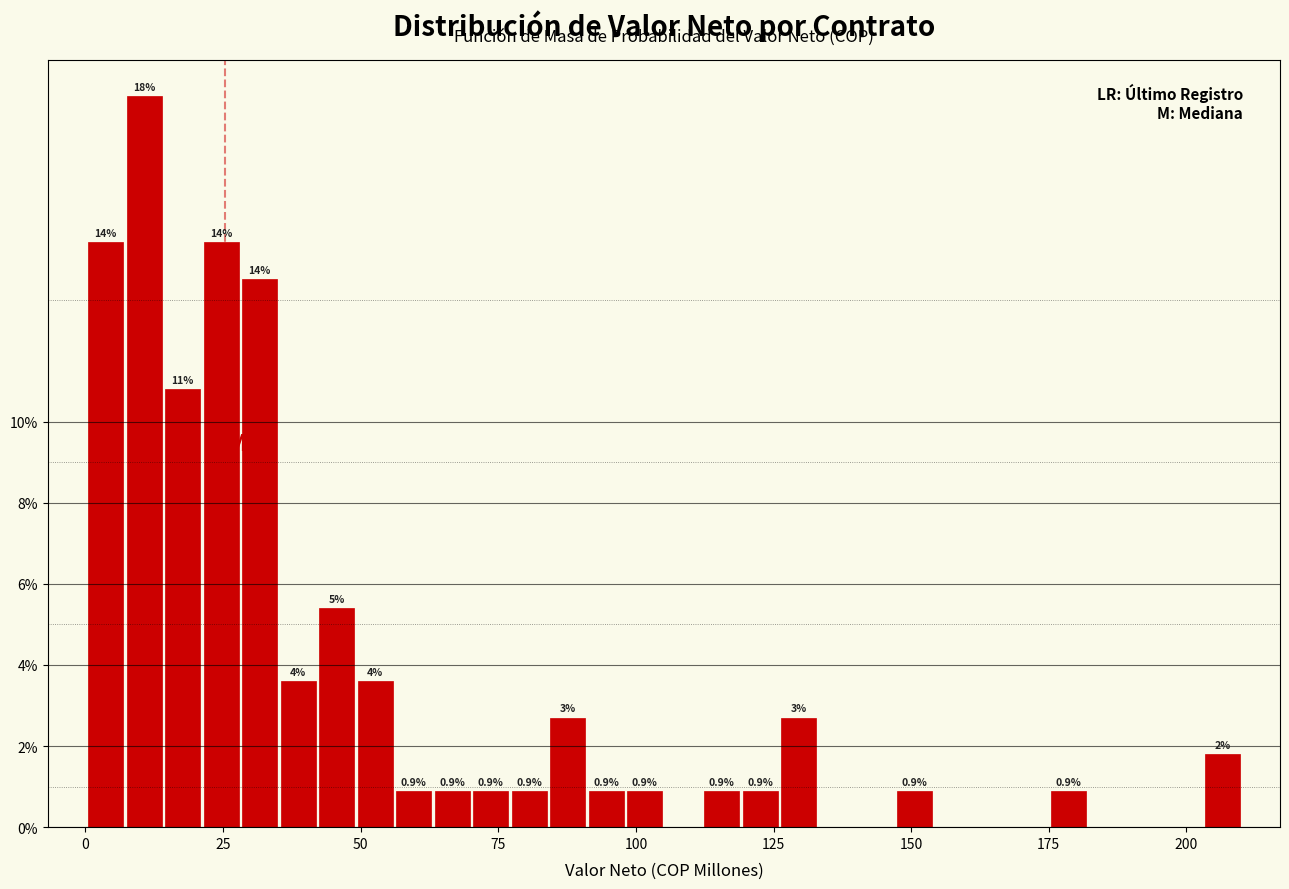

Read against the x-axis, roughly where is the centre of the tallest bar?

10